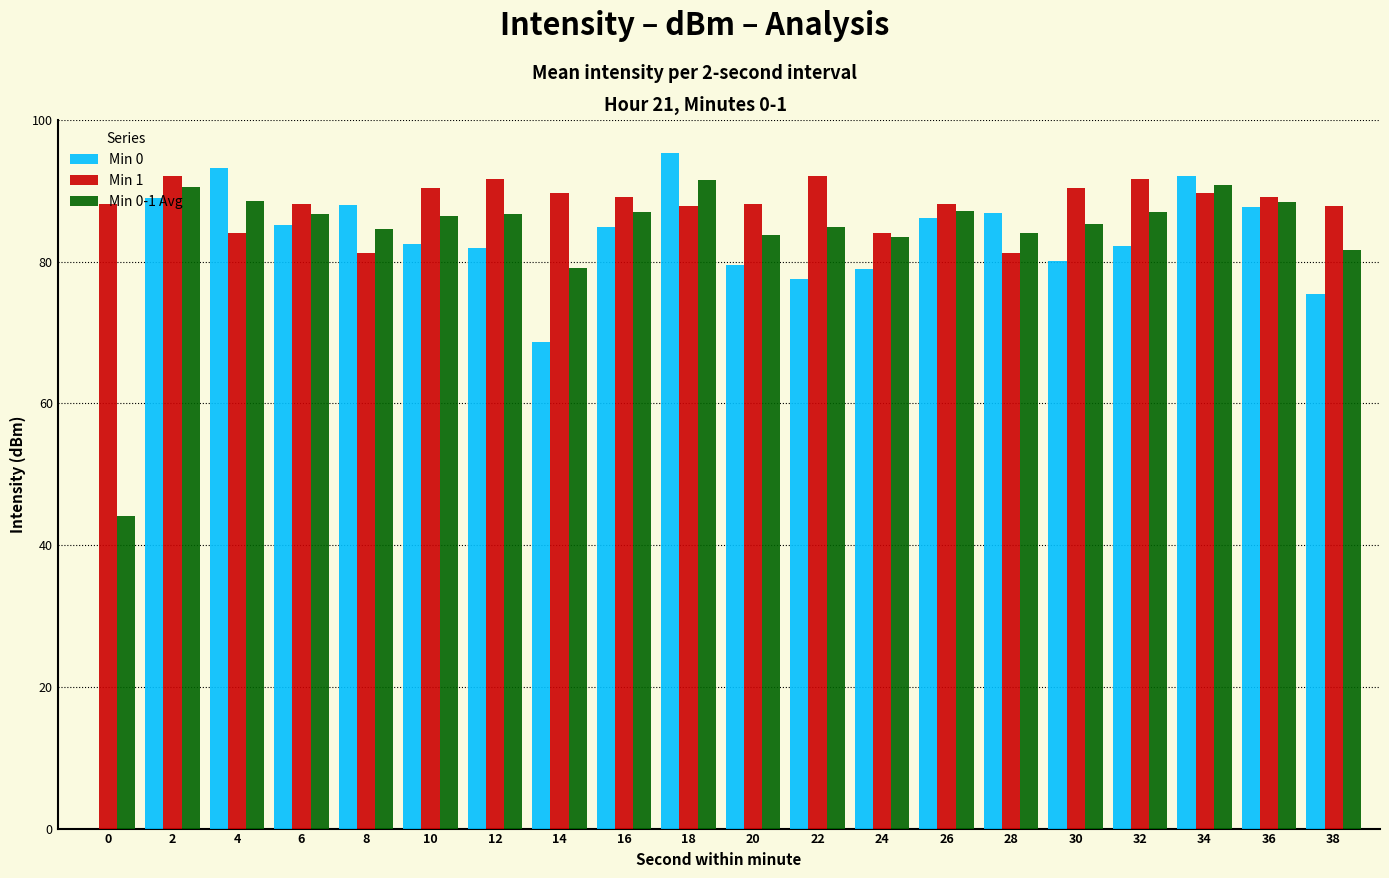

Which series changed the most between 0 and 2?

Min 0